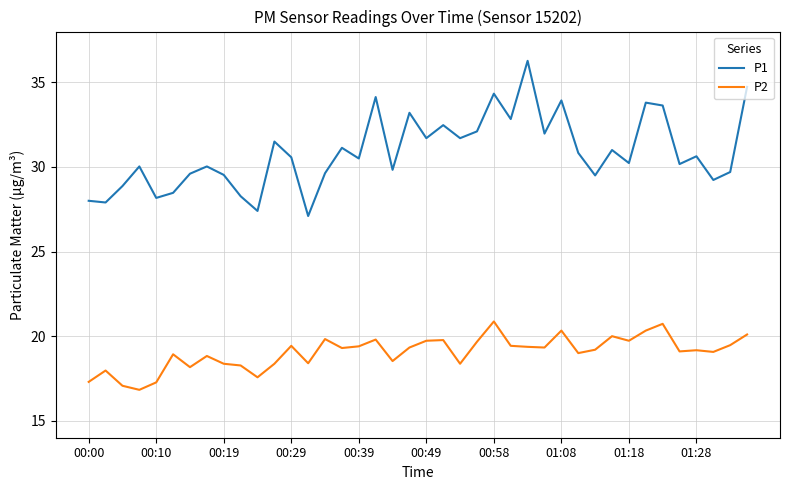

How many distinct data groups are displayed?

2